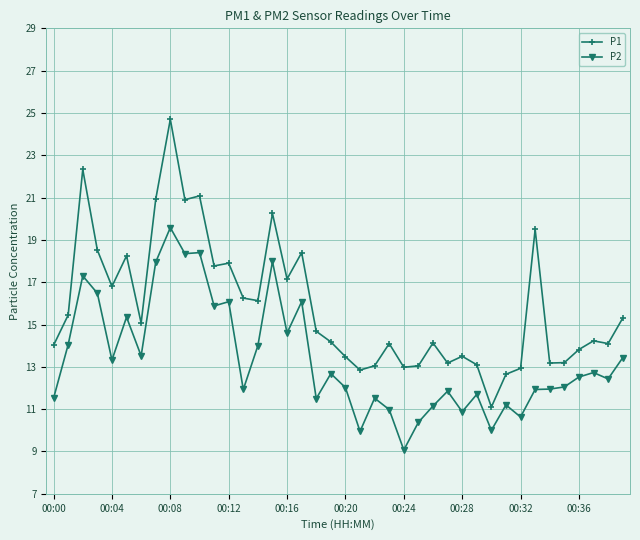

Count the number of data series in this chart.

2